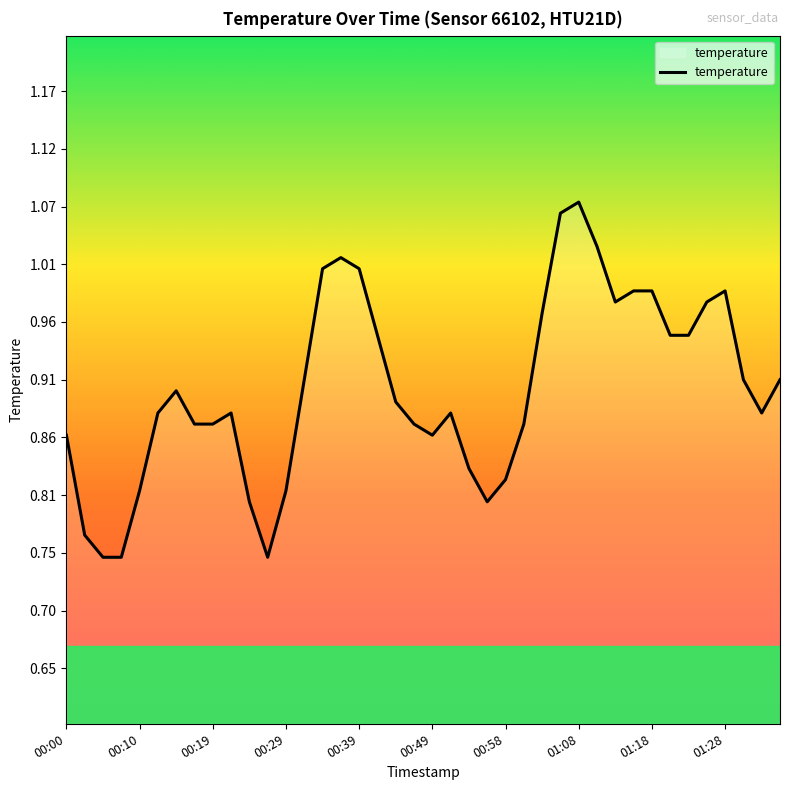

What is the difference between the maximum and minimum values?

0.3